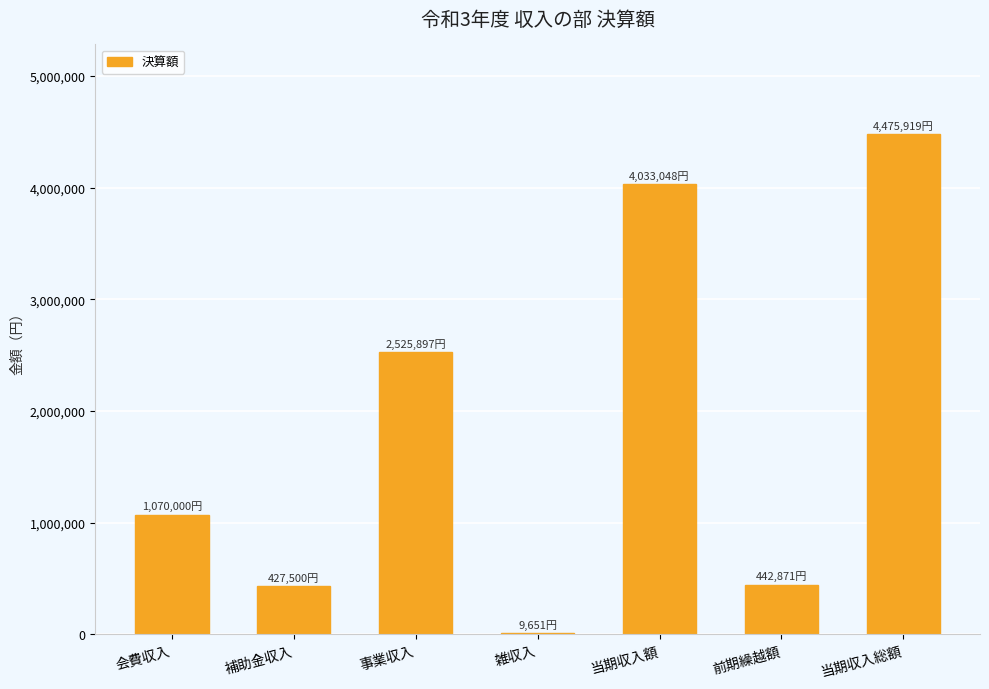

Where is the data nearest to the value 2242785?

事業収入